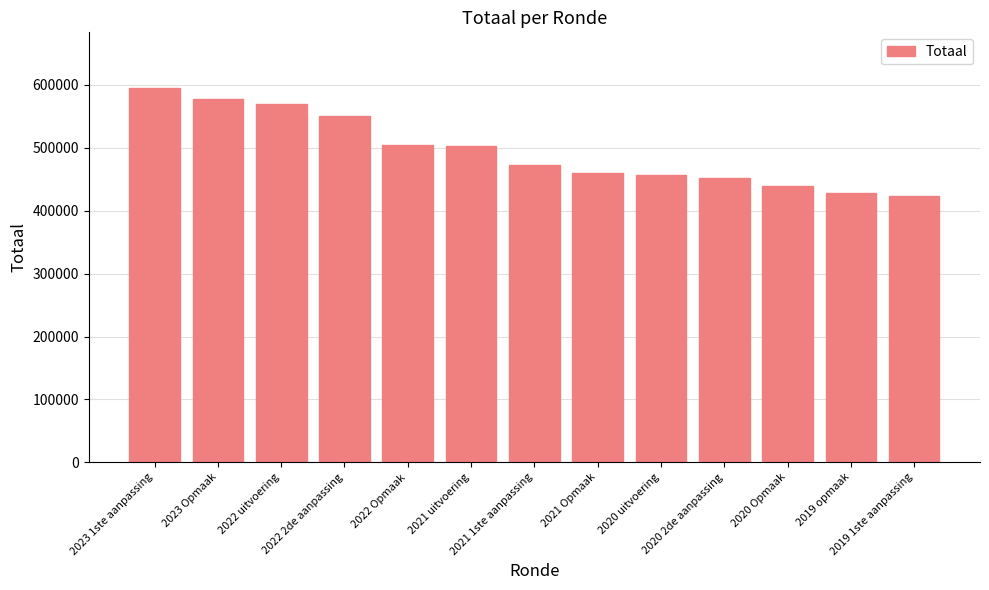

What is the smallest value displayed?

422880